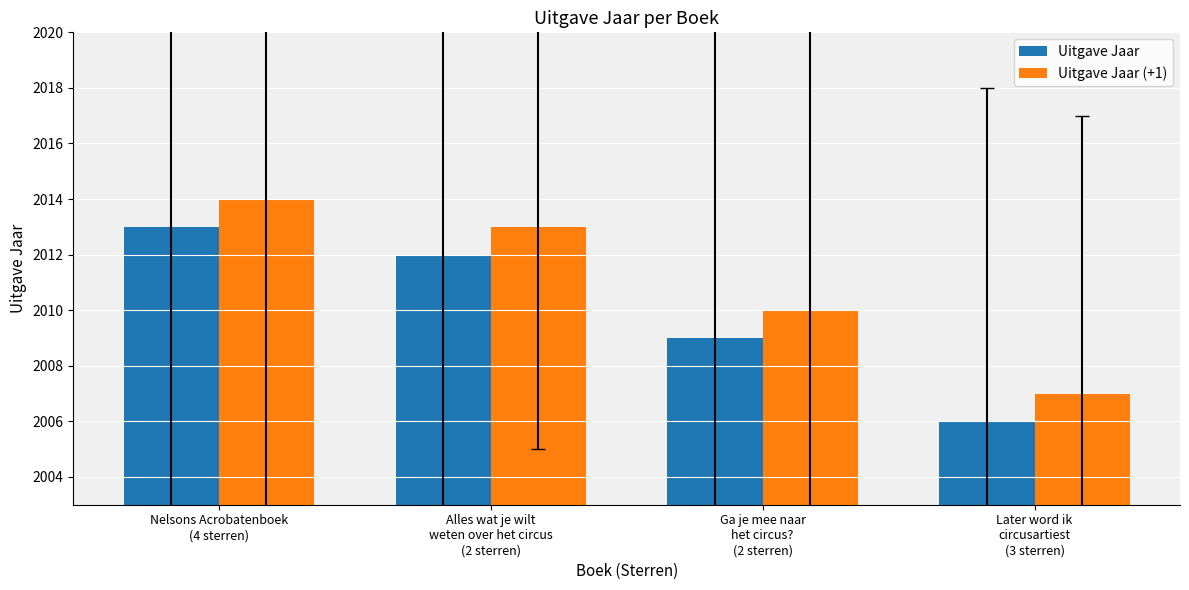

List the series in order of their peak value, highest first.

Uitgave Jaar (+1), Uitgave Jaar